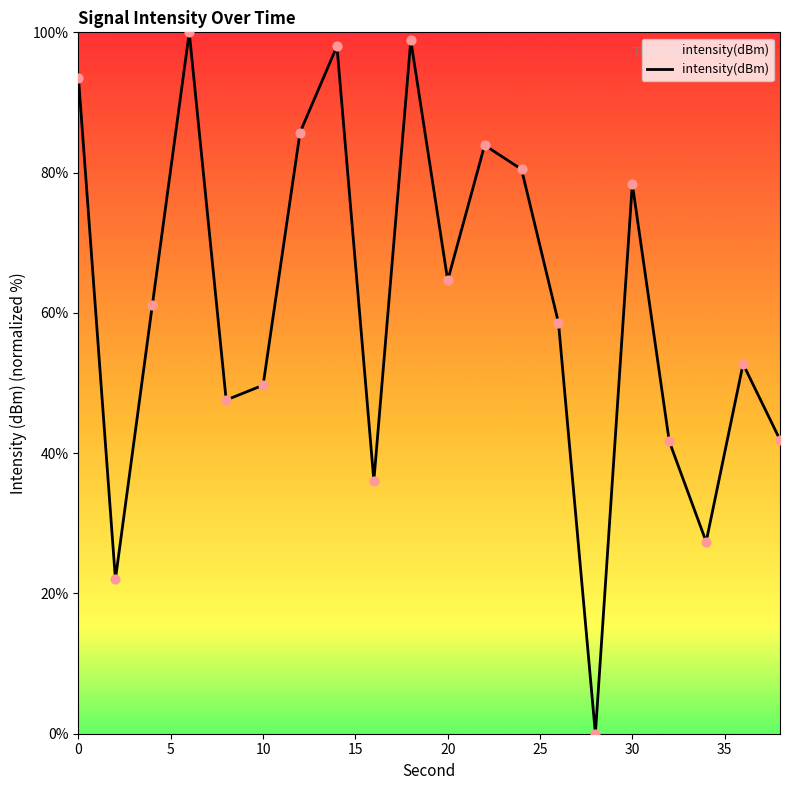

What is the difference between the maximum and minimum values?

100.0